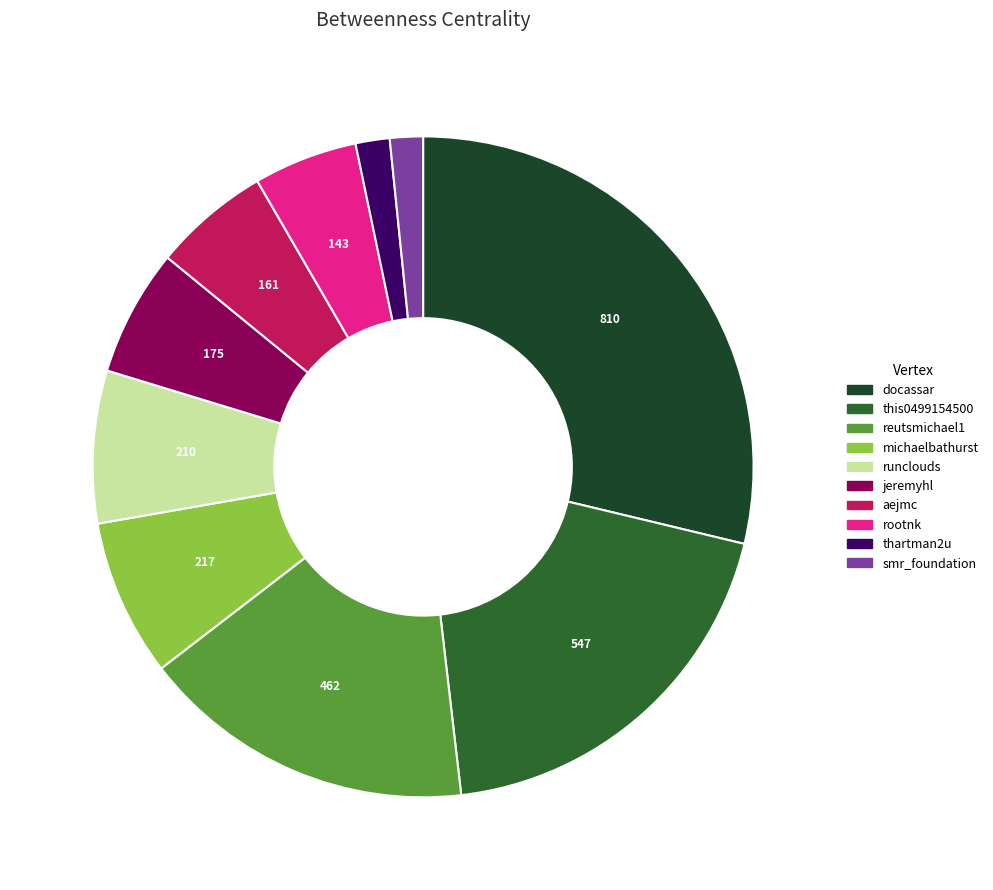

What is the smallest slice in the pie chart?

smr_foundation